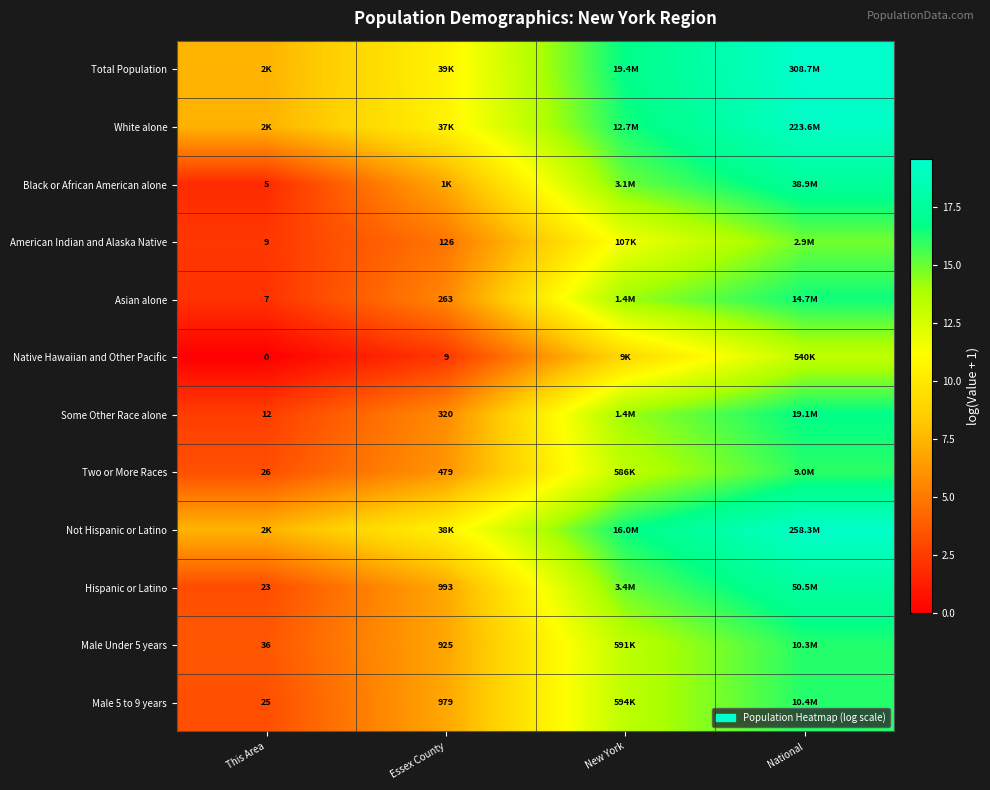

Is the value of Native Hawaiian and Other Pacific at Essex County greater than the value of Two or More Races at Essex County?

No